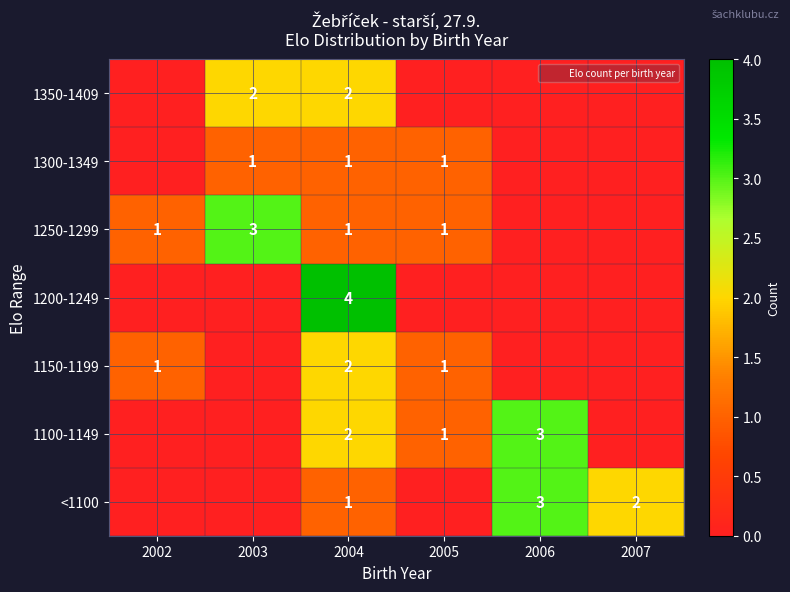

At how many categories does at least one series exceed 1?

4